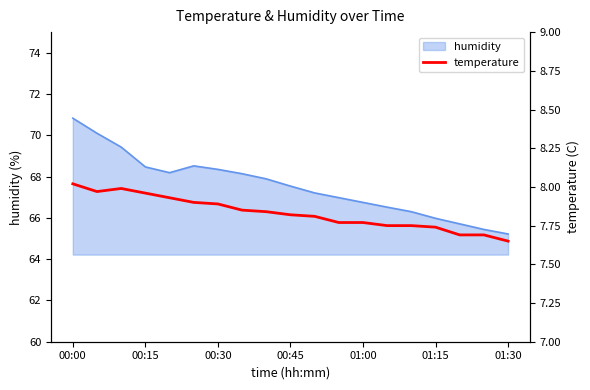

The value of humidity at 00:15 is 112.0. True or false?

False